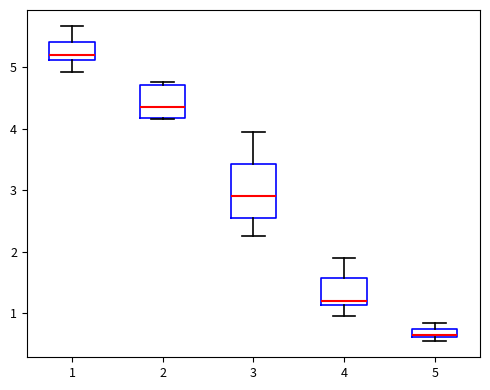

Where is the upper edge of the box at x = 4 on the y-axis? The values are not printed on the chart, so give them approximately, as read against the axis.

1.6